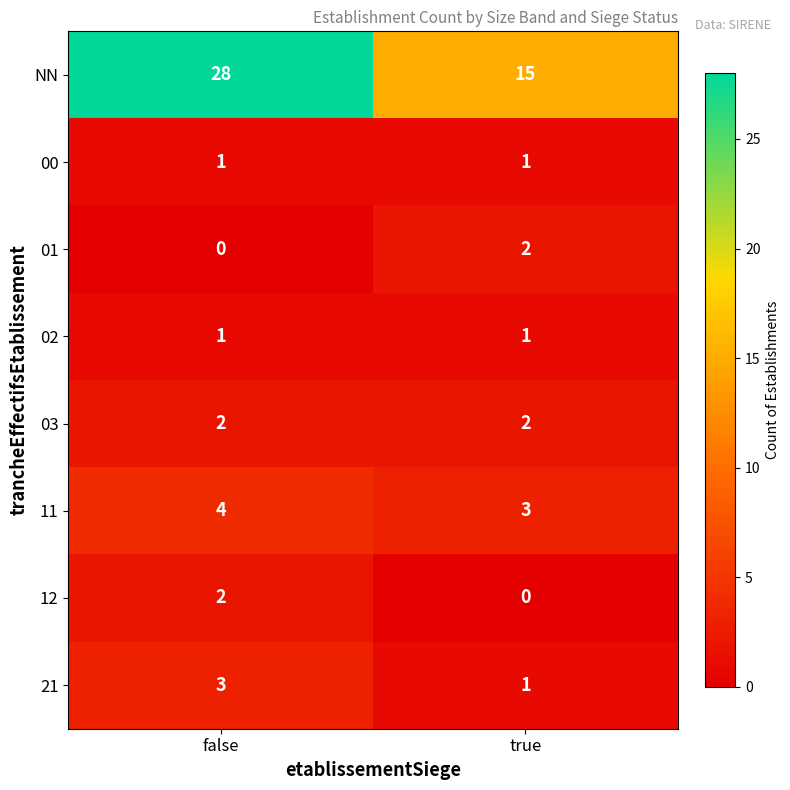

Which category has the highest value across all series?

false